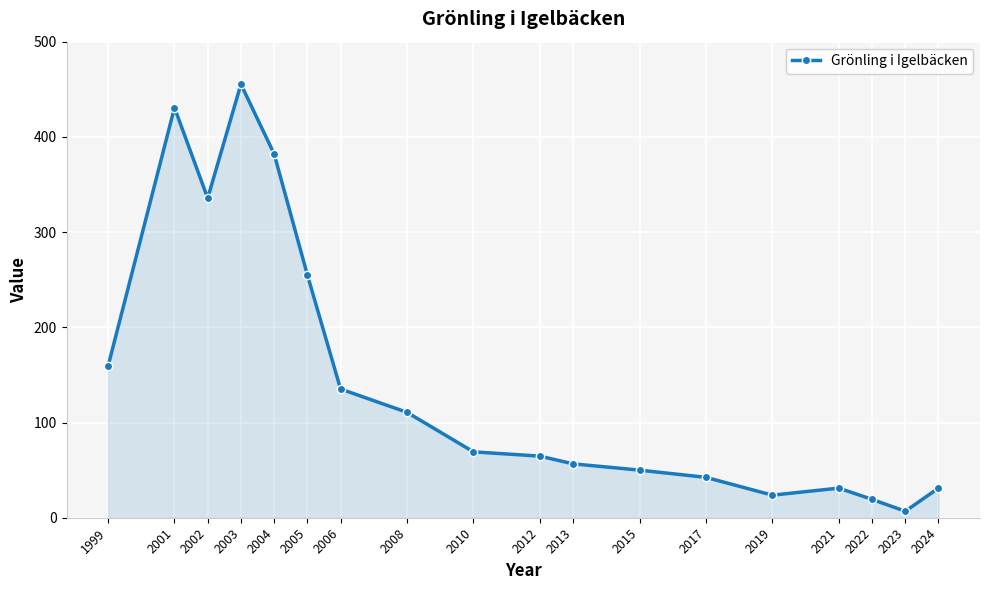

Which category has the lowest value across all series?

2023